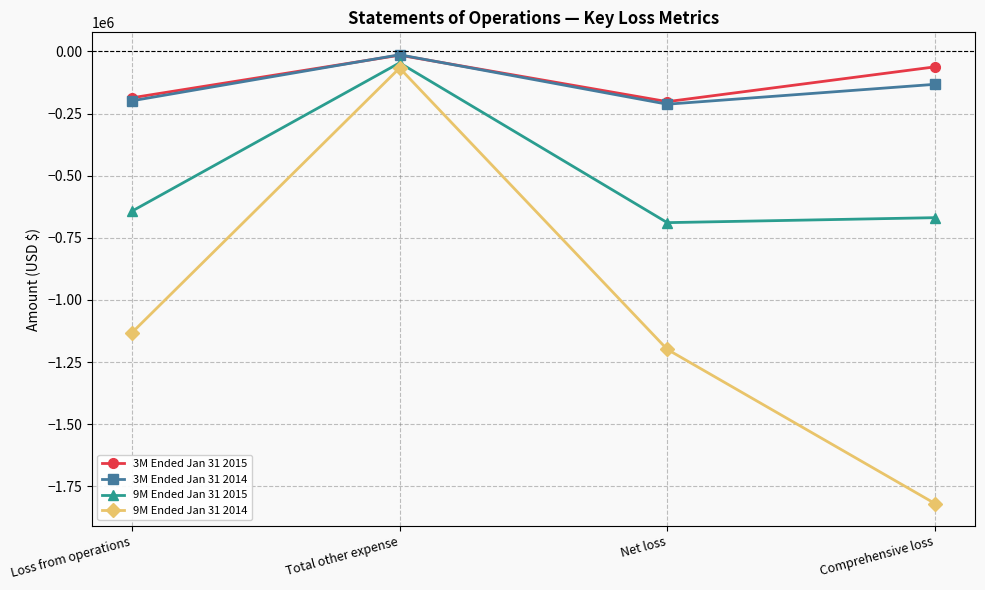

Reading right to left, transcribe all the data shown in this chart.

3M Ended Jan 31 2015: -62359	-202359	-15449	-186910
3M Ended Jan 31 2014: -132593	-212593	-13731	-198862
9M Ended Jan 31 2015: -669065	-689065	-46202	-642863
9M Ended Jan 31 2014: -1818999	-1198999	-67042	-1131957